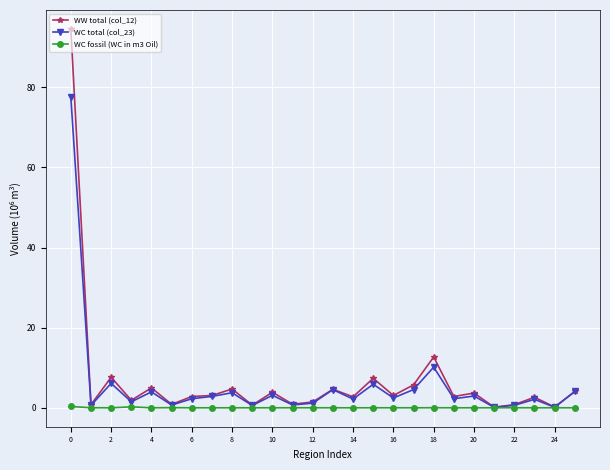

Does the chart have visible grid lines?

Yes